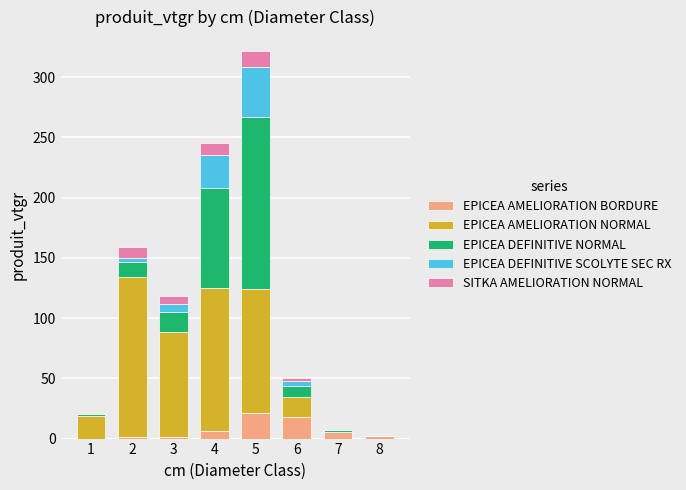

The value of EPICEA AMELIORATION BORDURE at 6 is 17.8. True or false?

True